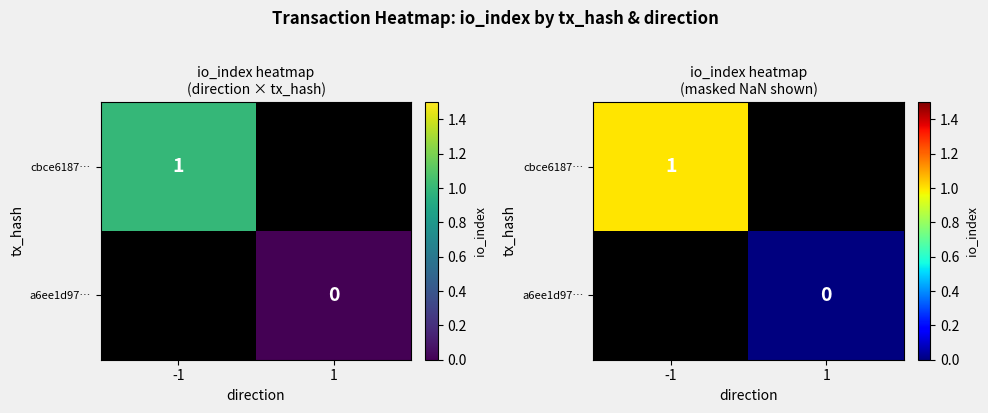

At which label does cbce6187… reach its peak?

-1